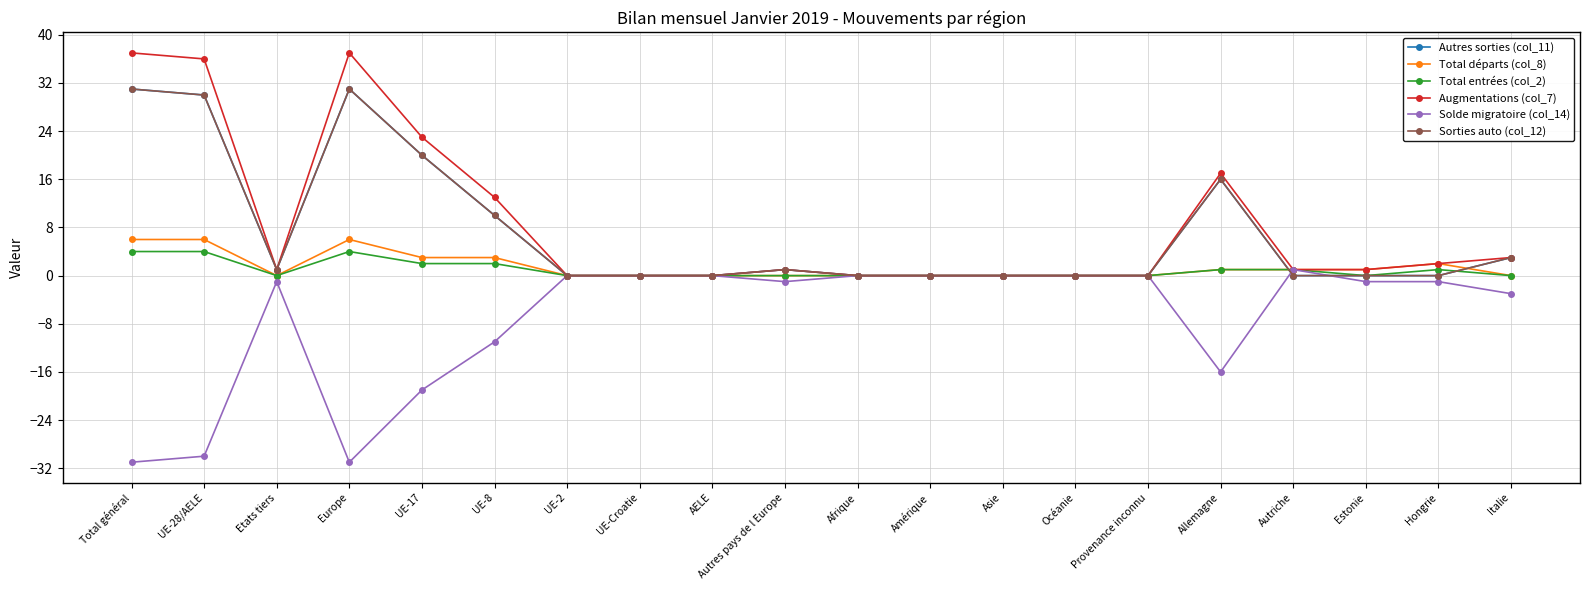

Is this an area chart (filled region under the line)?

No